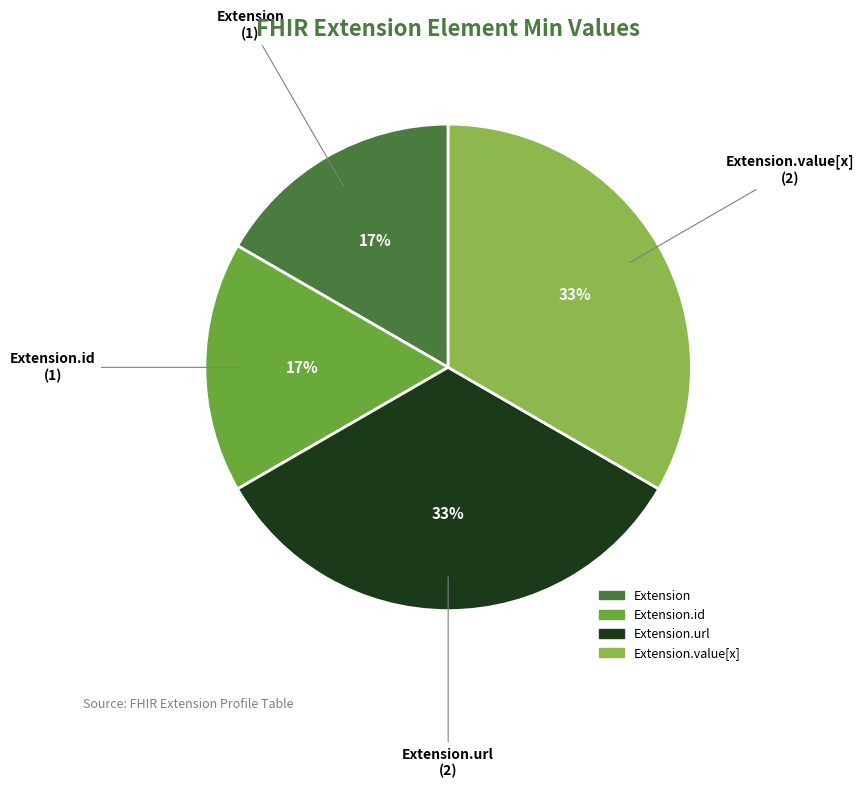

Is there a majority slice in this chart?

No